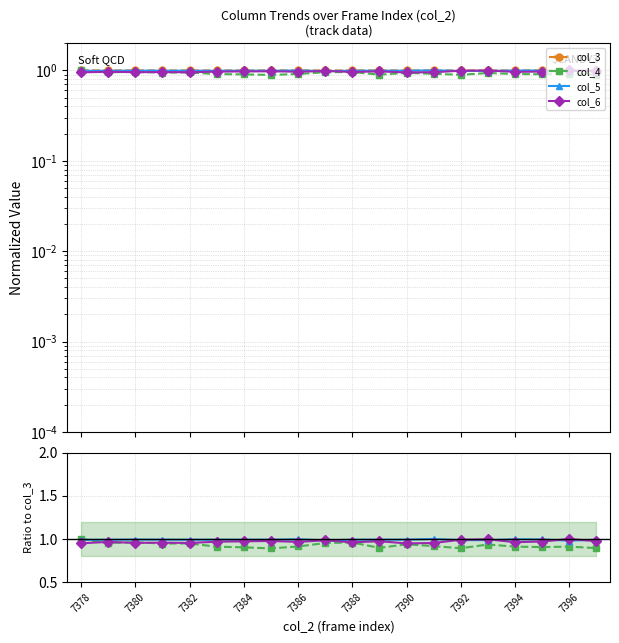

Read the col_5 value at 17.

1.0